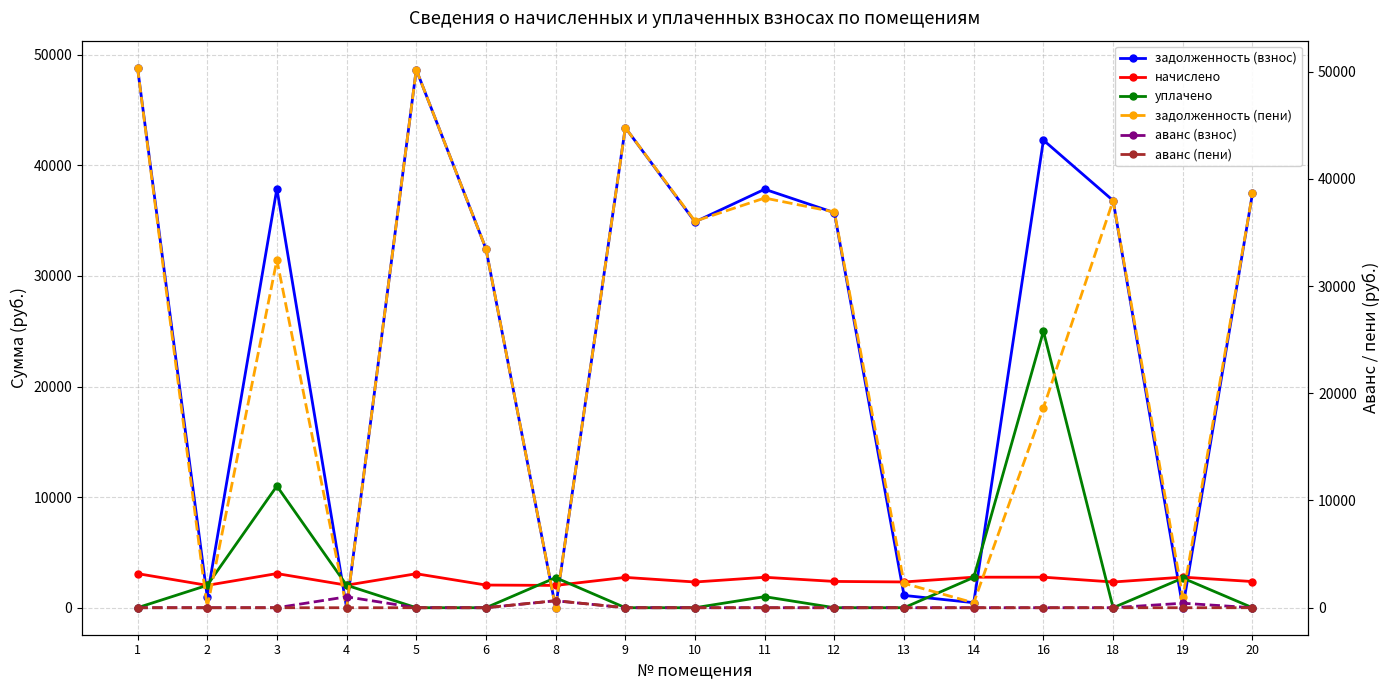

Is the value of начислено at 10 greater than the value of задолженность (взнос) at 6?

No